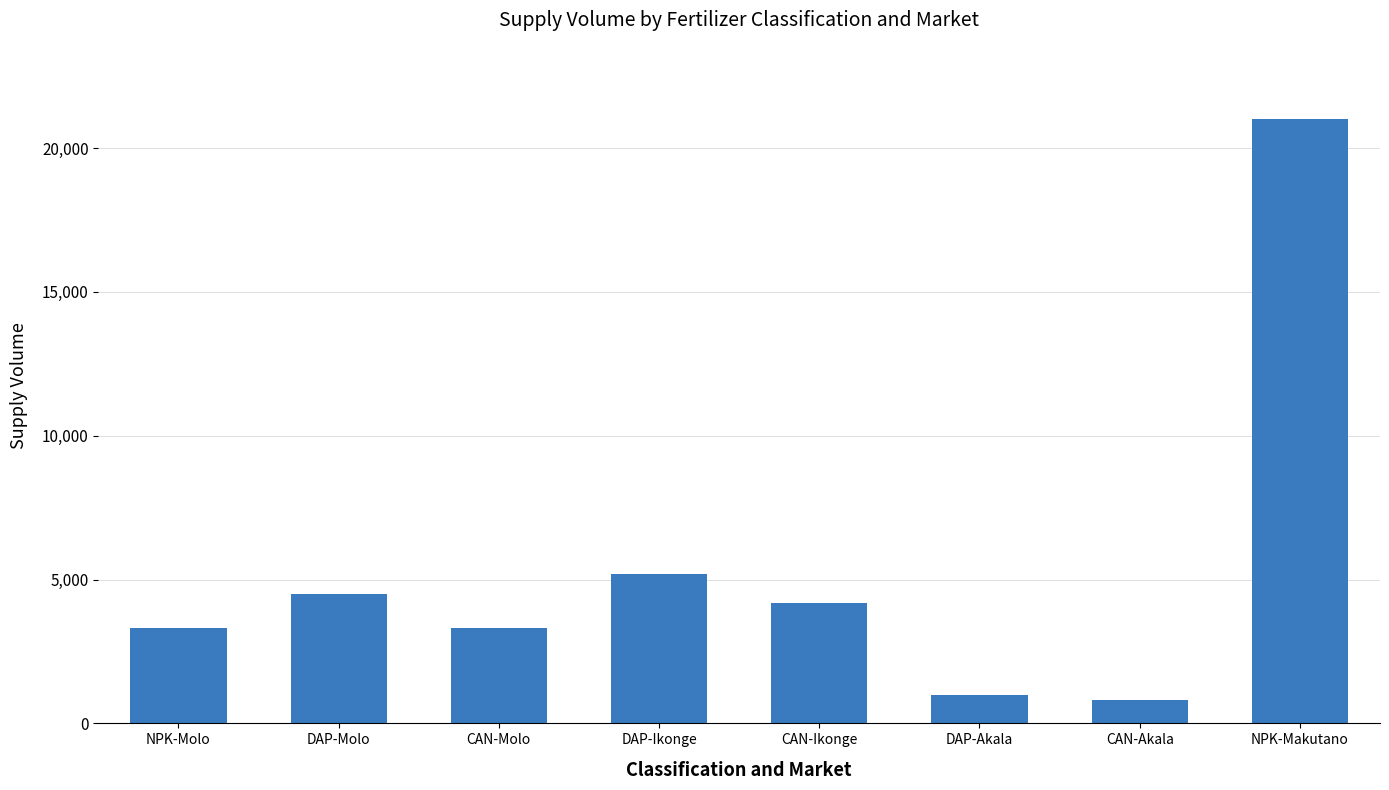

Are the bars grouped side by side (vs. stacked)?

No